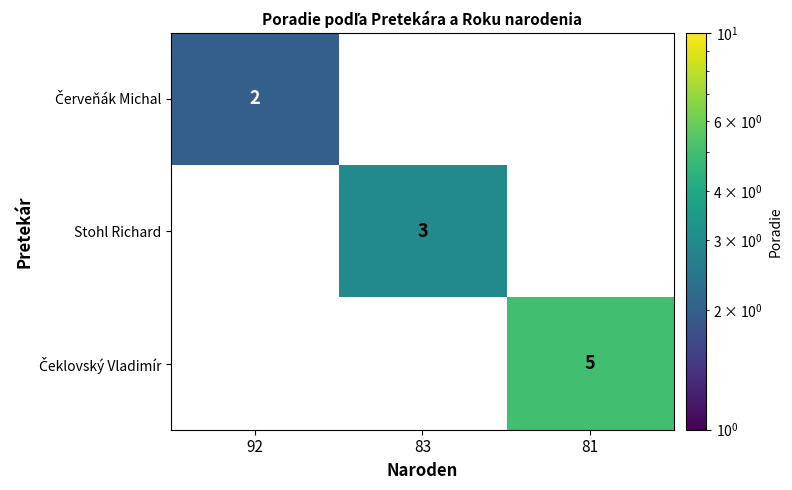

Between 92 and 83, which is larger?

83